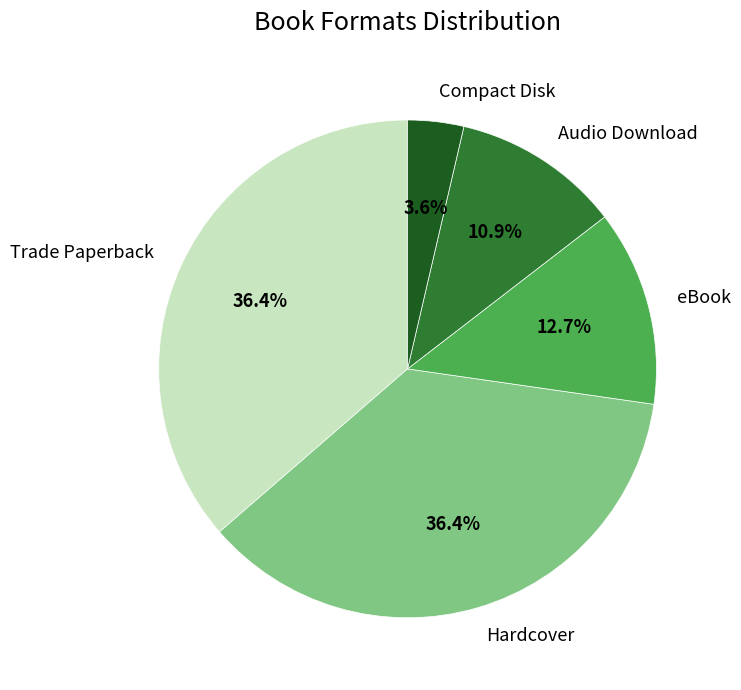

What is the smallest slice in the pie chart?

Compact Disk